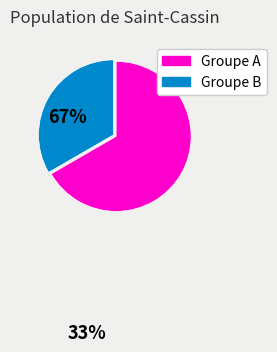

Is there any slice that represents more than half of the pie?

Yes